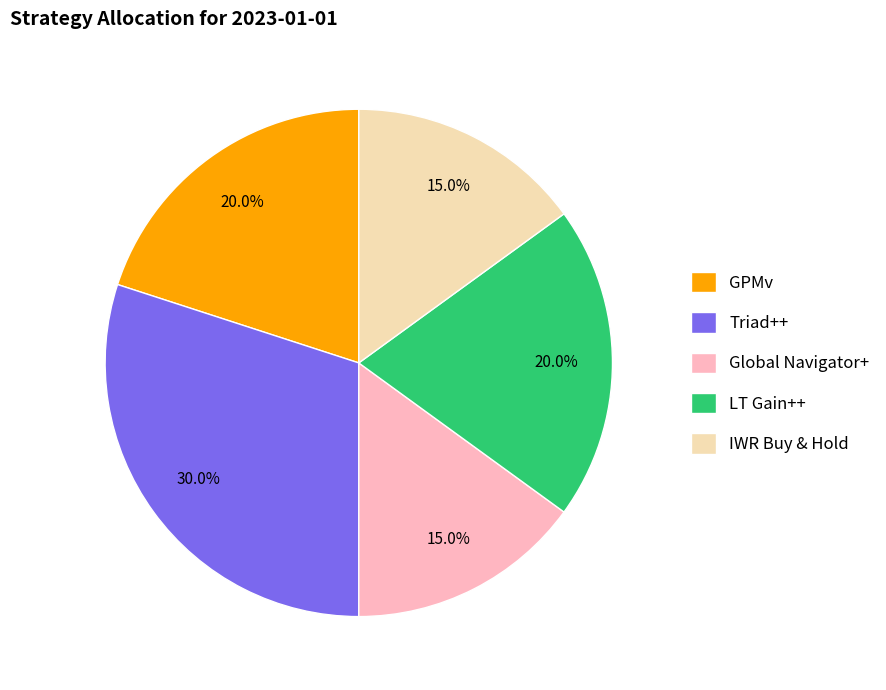

Is it true that Triad++ is 30% of the pie?

True